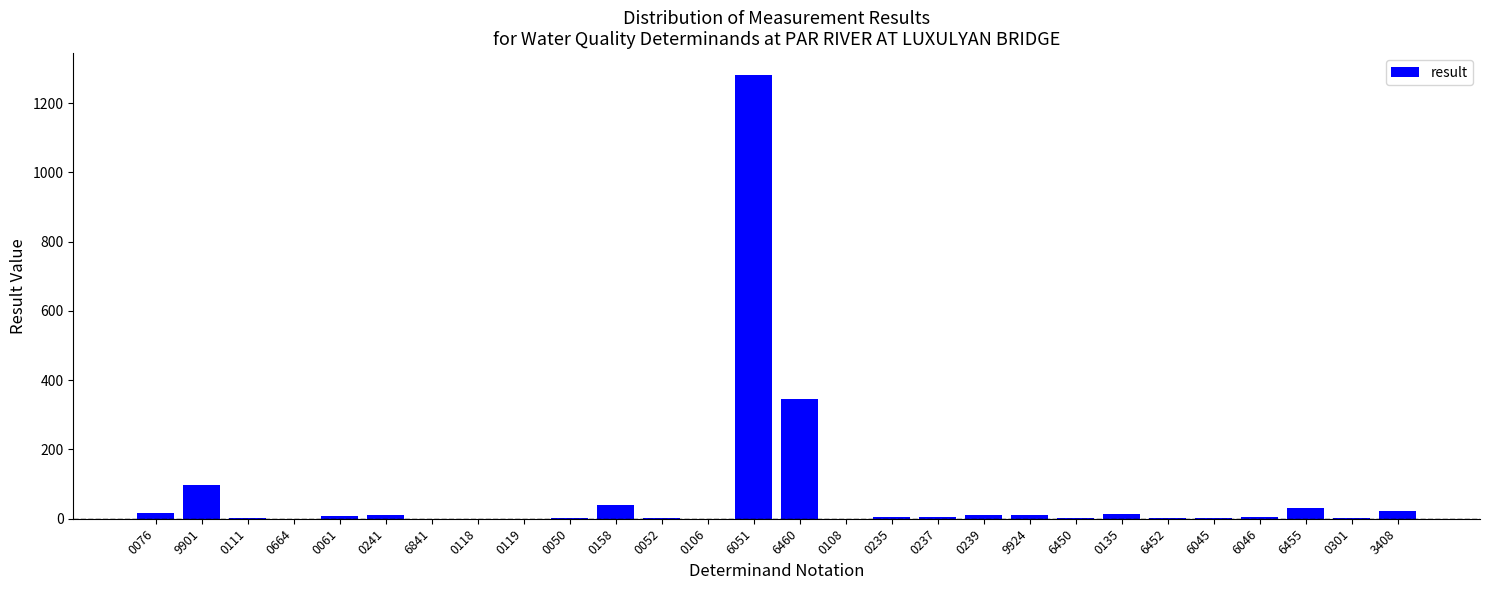

The value at 0119 is 0.0. True or false?

True